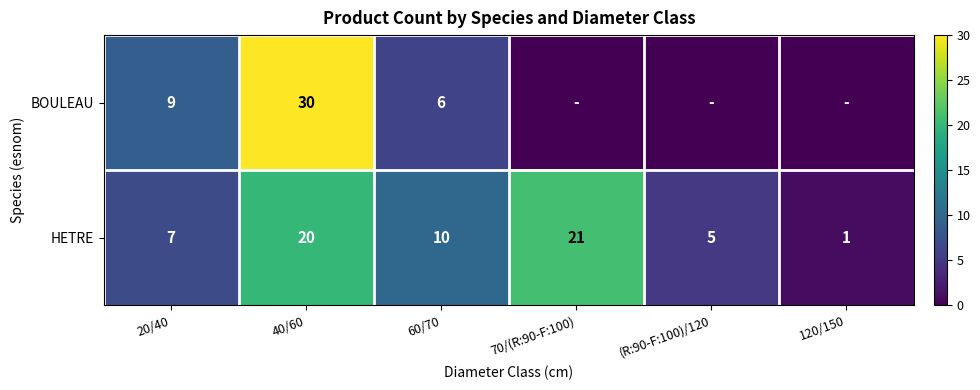

Between 70/(R:90-F:100) and 20/40, which is larger?

20/40